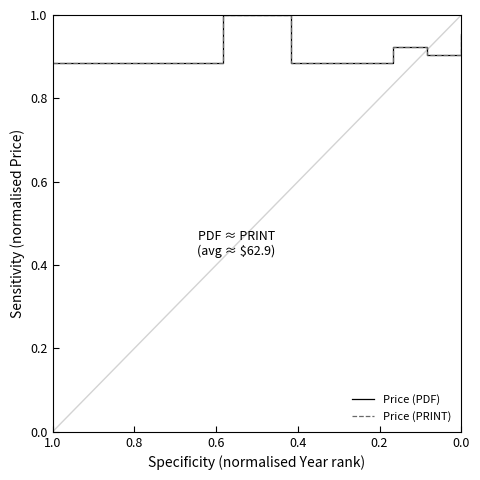

True or false: Price (PRINT) and Price (PDF) cross at least once.

False